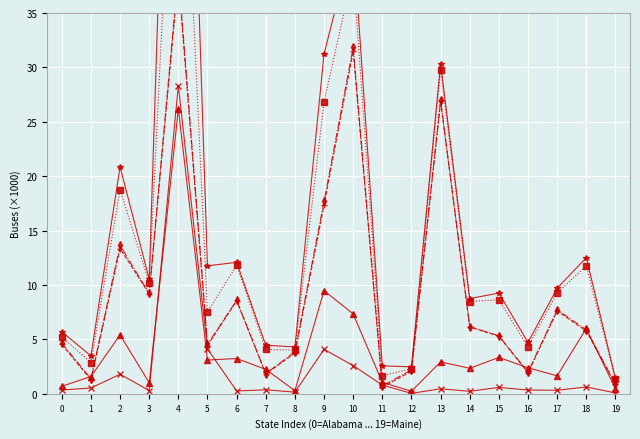

True or false: TOTAL GRAND and STATE COUNTY MUNICIPAL cross at least once.

False